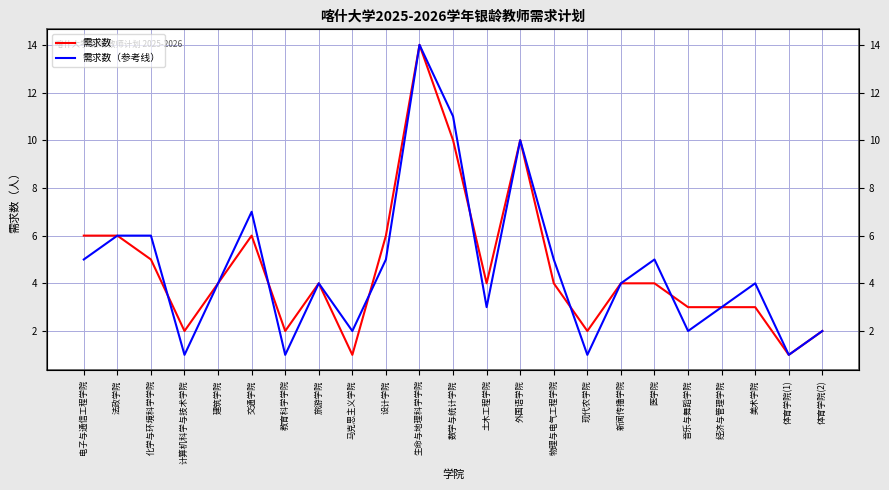

True or false: 需求数（参考线） and 需求数 intersect in this chart.

True